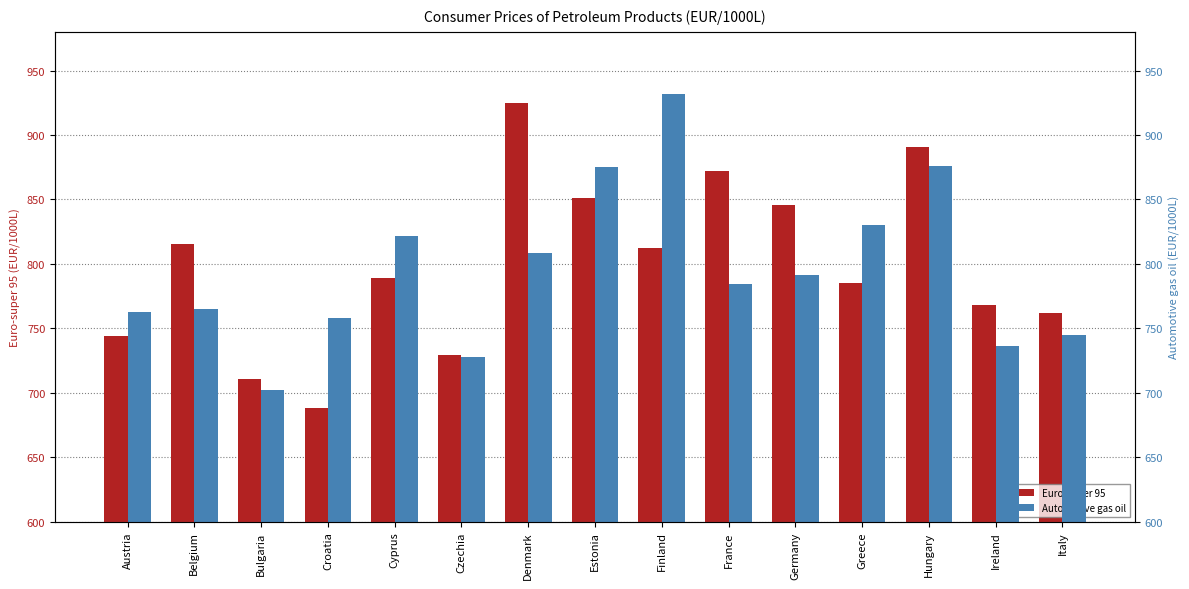

The value of Euro-super 95 at Italy is 762.1. True or false?

True